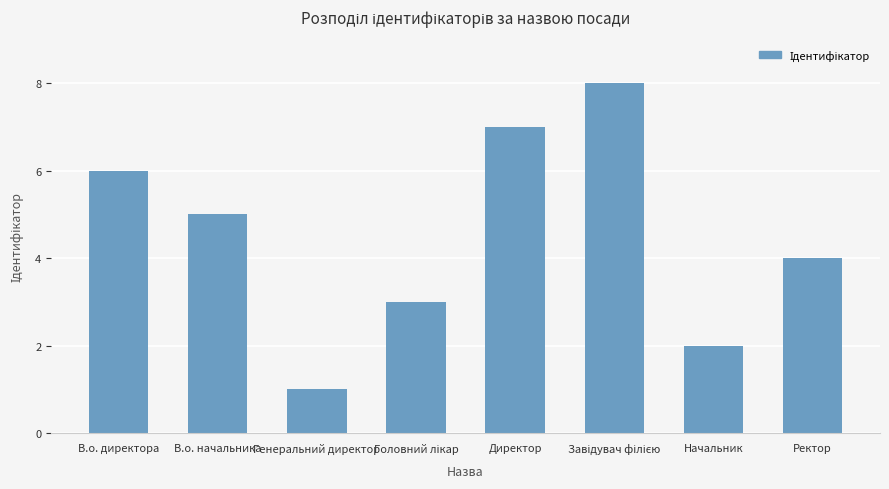

Which label corresponds to the smallest value in the chart?

Генеральний директор